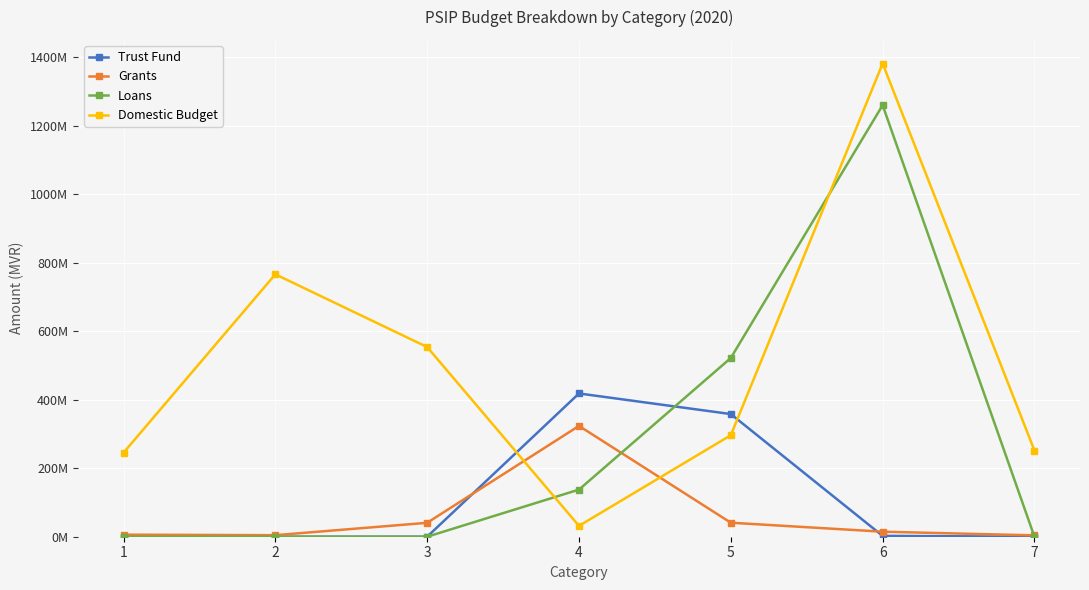

What are all the series names shown in the legend?

Trust Fund, Grants, Loans, Domestic Budget